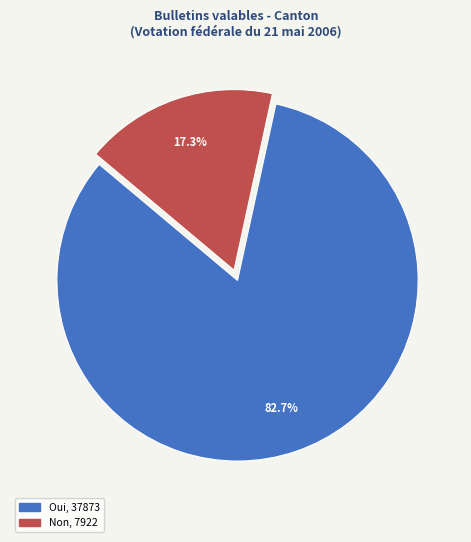

What is the ratio of the value at Non to the value at Oui?

0.2